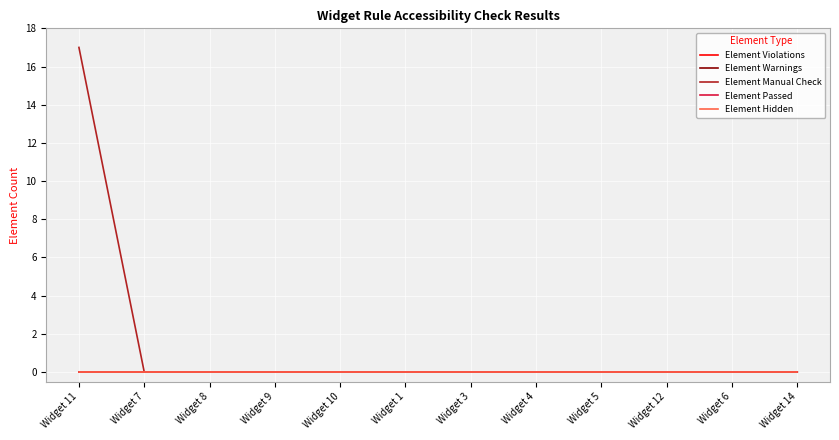

The Element Warnings series shows 0 at Widget 10. True or false?

True